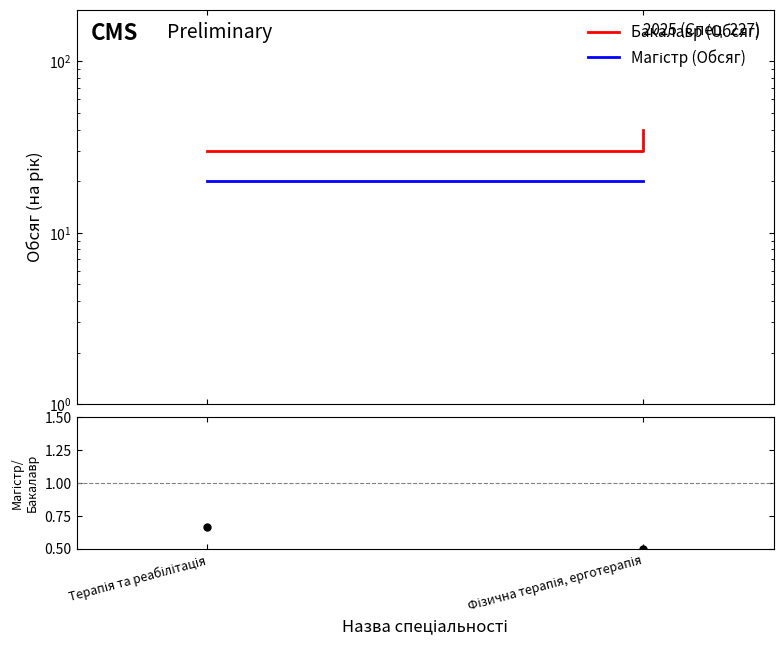

Is this an area chart (filled region under the line)?

No